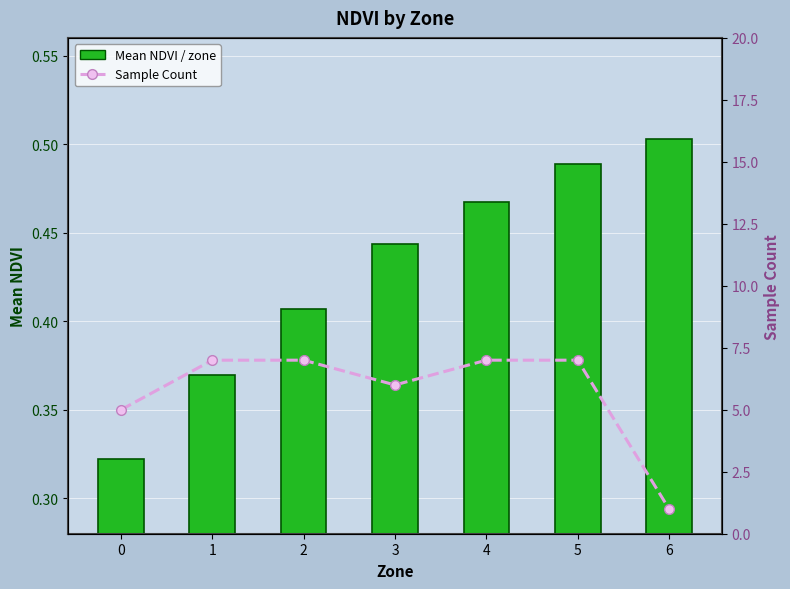

What value does the Mean NDVI / zone series have at 6?

0.5